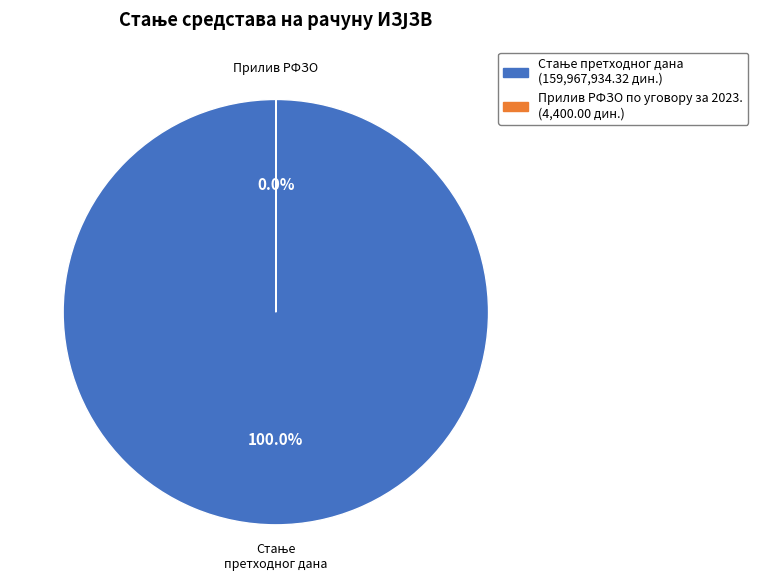

What is the change in value from Стање претходног дана to Прилив РФЗО по уговору за 2023.?

-159963534.3